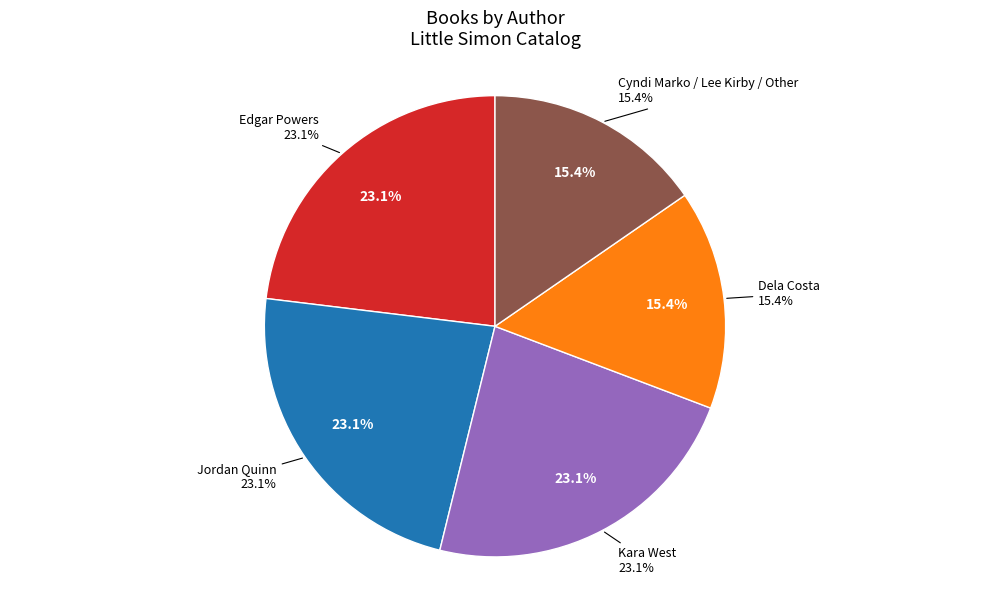

Do Cyndi Marko / Lee Kirby / Other and Dela Costa together represent more than half of the pie?

No